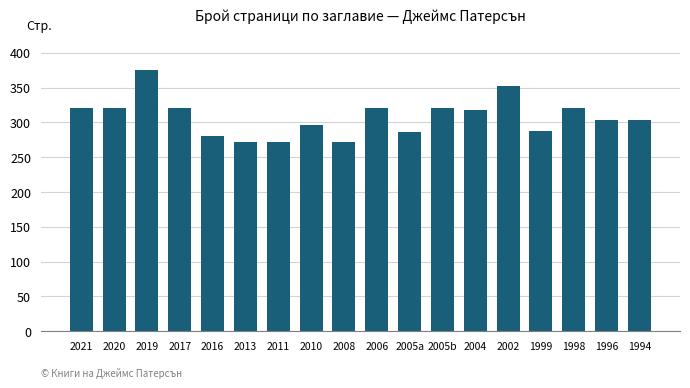

What is the label of the 5th bar from the left?

2016